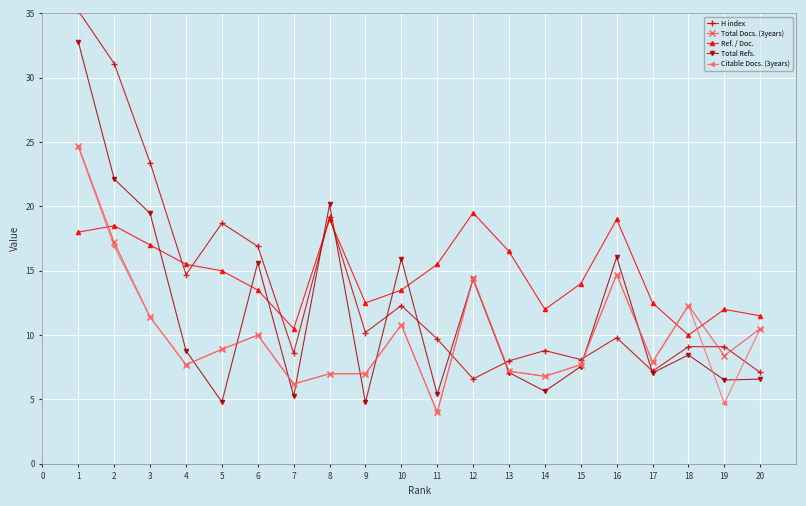

True or false: H index and Total Docs. (3years) intersect in this chart.

True